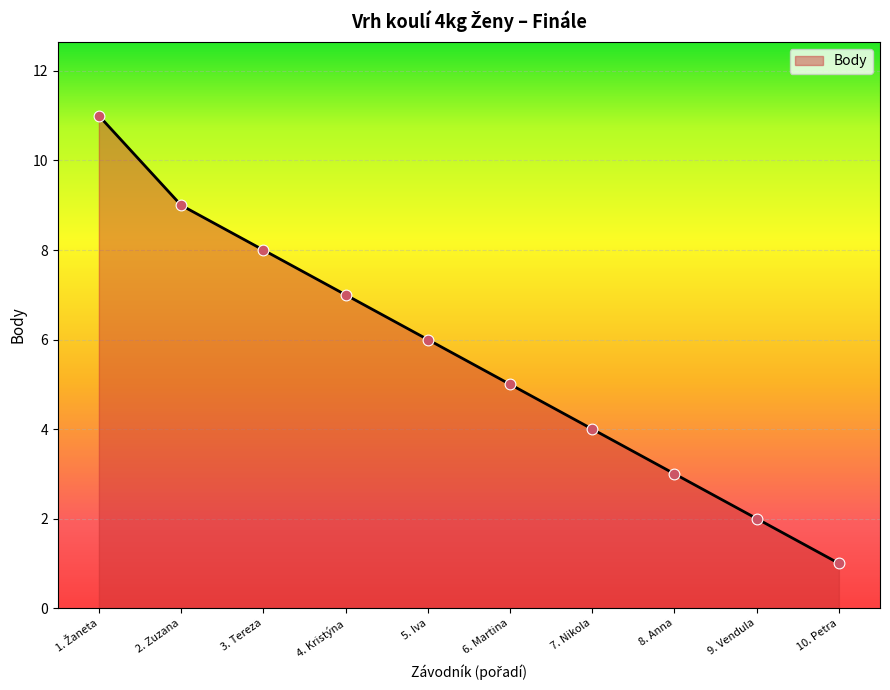

What is the ratio of the value at 2. Zuzana to the value at 7. Nikola?

2.2